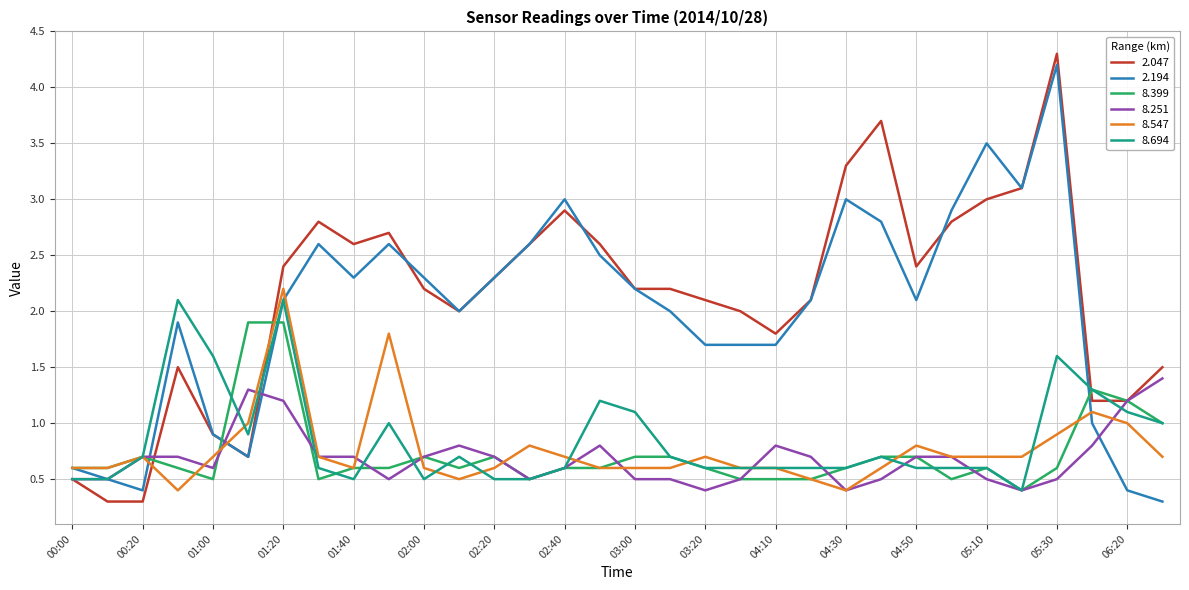

Reading right to left, extract all data points from this chart.

2.047: 1.5	1.2	1.2	4.3	3.1	3.0	2.8	2.4	3.7	3.3	2.1	1.8	2.0	2.1	2.2	2.2	2.6	2.9	2.6	2.3	2.0	2.2	2.7	2.6	2.8	2.4	0.7	0.9	1.5	0.3	0.3	0.5
2.194: 0.3	0.4	1.0	4.2	3.1	3.5	2.9	2.1	2.8	3.0	2.1	1.7	1.7	1.7	2.0	2.2	2.5	3.0	2.6	2.3	2.0	2.3	2.6	2.3	2.6	2.1	0.7	0.9	1.9	0.4	0.5	0.6
8.399: 1.0	1.2	1.3	0.6	0.4	0.6	0.5	0.7	0.7	0.6	0.5	0.5	0.5	0.6	0.7	0.7	0.6	0.6	0.5	0.7	0.6	0.7	0.6	0.6	0.5	1.9	1.9	0.5	0.6	0.7	0.6	0.6
8.251: 1.4	1.2	0.8	0.5	0.4	0.5	0.7	0.7	0.5	0.4	0.7	0.8	0.5	0.4	0.5	0.5	0.8	0.6	0.5	0.7	0.8	0.7	0.5	0.7	0.7	1.2	1.3	0.6	0.7	0.7	0.5	0.5
8.547: 0.7	1.0	1.1	0.9	0.7	0.7	0.7	0.8	0.6	0.4	0.5	0.6	0.6	0.7	0.6	0.6	0.6	0.7	0.8	0.6	0.5	0.6	1.8	0.6	0.7	2.2	1.0	0.7	0.4	0.7	0.6	0.6
8.694: 1.0	1.1	1.3	1.6	0.4	0.6	0.6	0.6	0.7	0.6	0.6	0.6	0.6	0.6	0.7	1.1	1.2	0.6	0.5	0.5	0.7	0.5	1.0	0.5	0.6	2.1	0.9	1.6	2.1	0.7	0.5	0.5